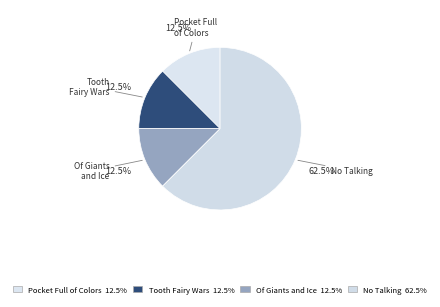

Count the number of slices in the pie.

4